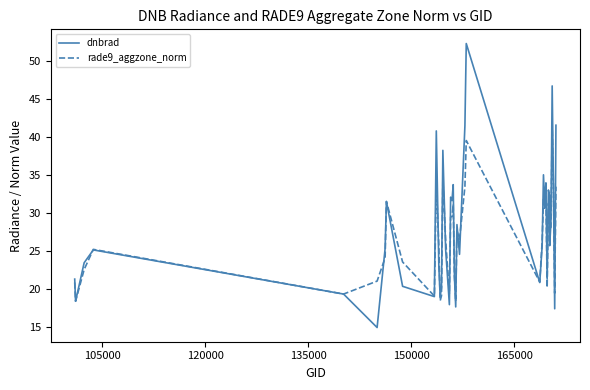

What is the smallest value displayed?

15.0